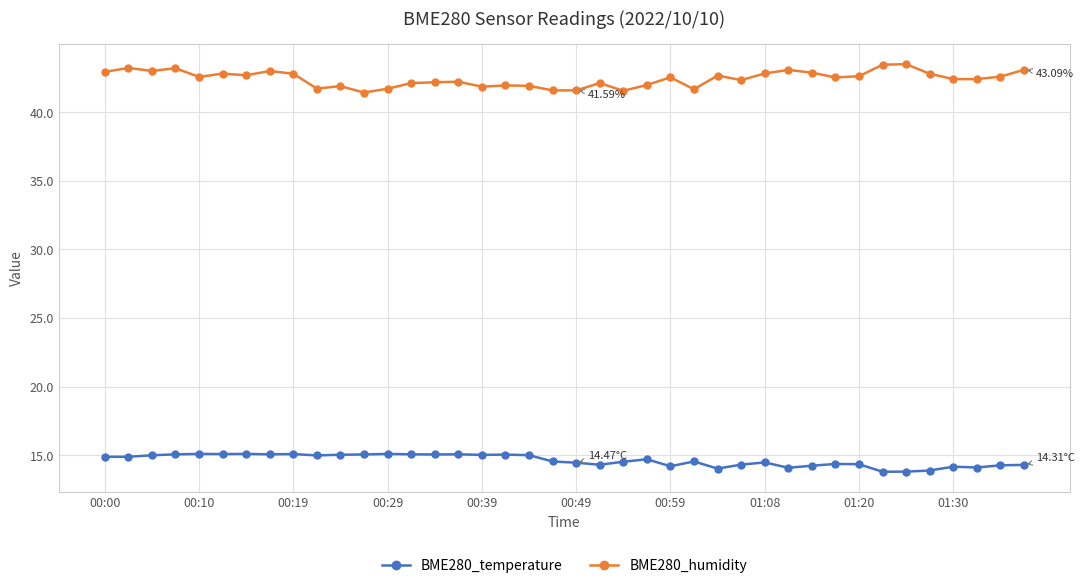

At how many categories does at least one series exceed 34?

40